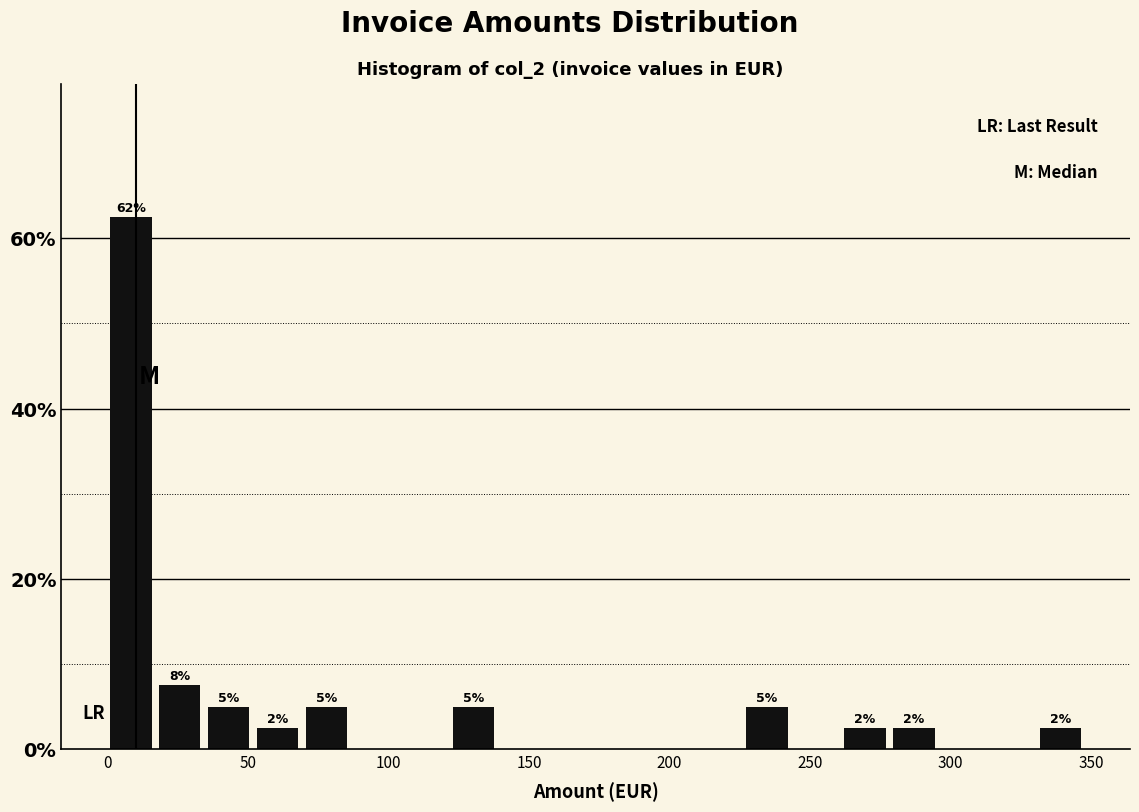

Around what value on the x-axis is the tallest bar? Give the approximate position of its centre, as read against the axis.

10